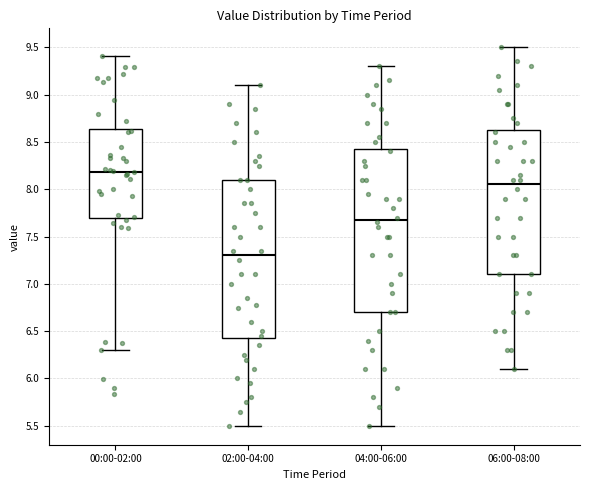

Which box is the tallest, from its lower edge to its upper edge?

04:00-06:00